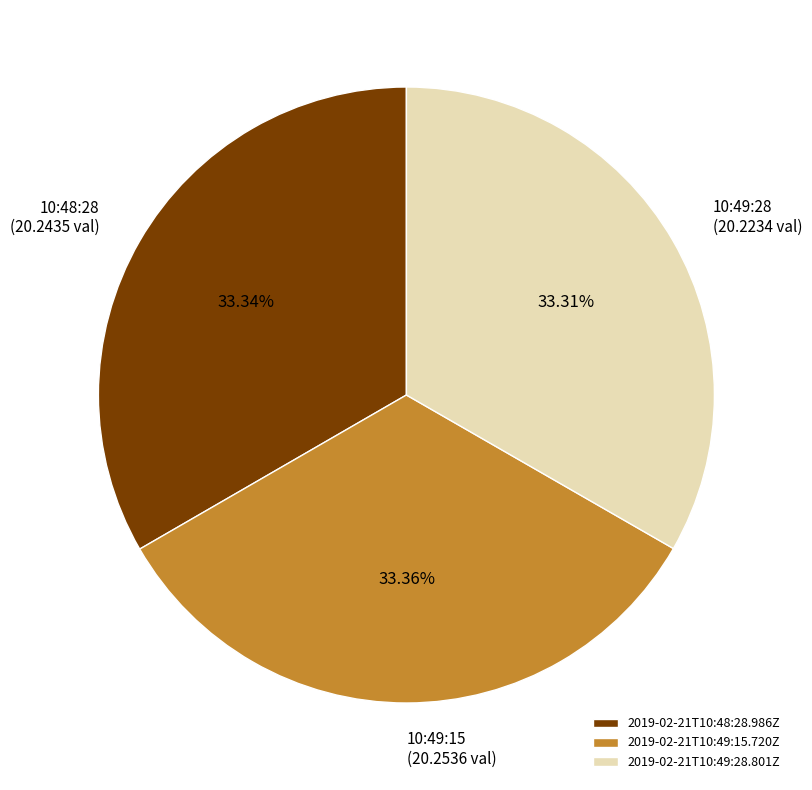

To the nearest percent, what percentage of the pie is 2019-02-21T10:48:28.986Z?

33%